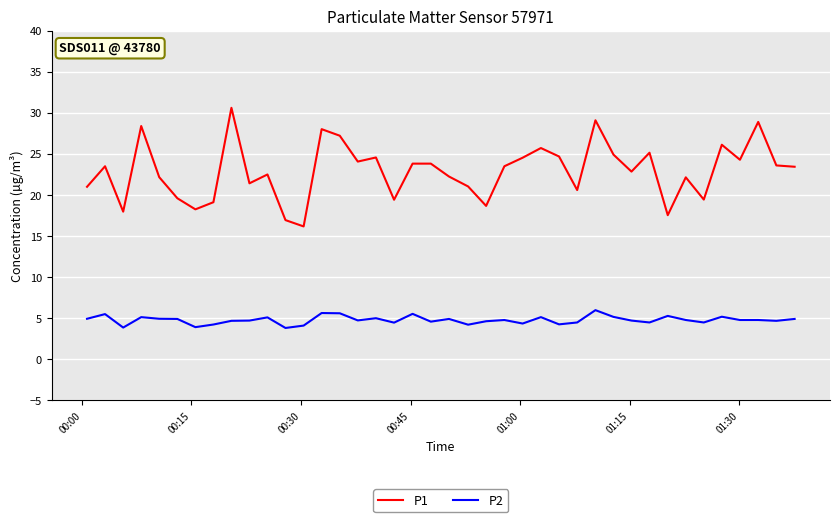

True or false: P1 and P2 intersect in this chart.

False